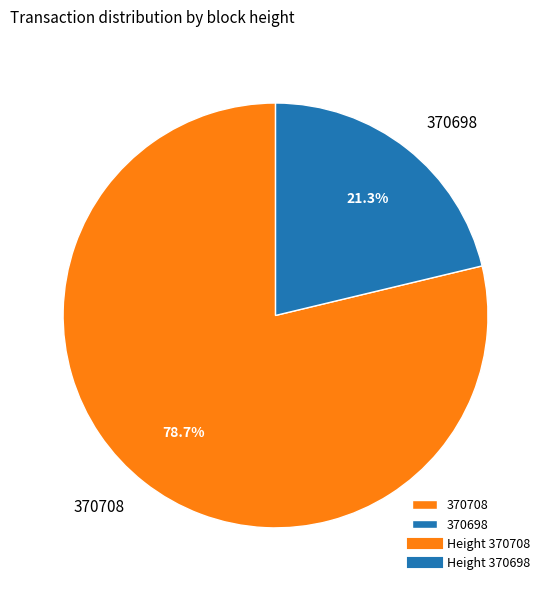

Which category has the biggest portion of the pie?

370708